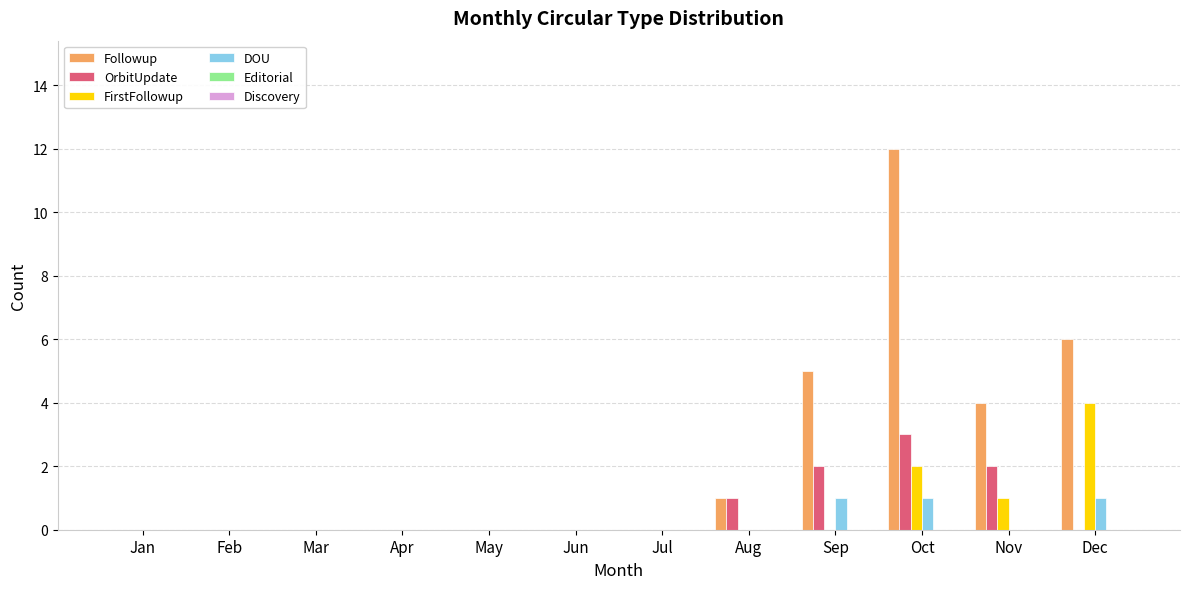

At which category is the sum across all series the highest?

Oct